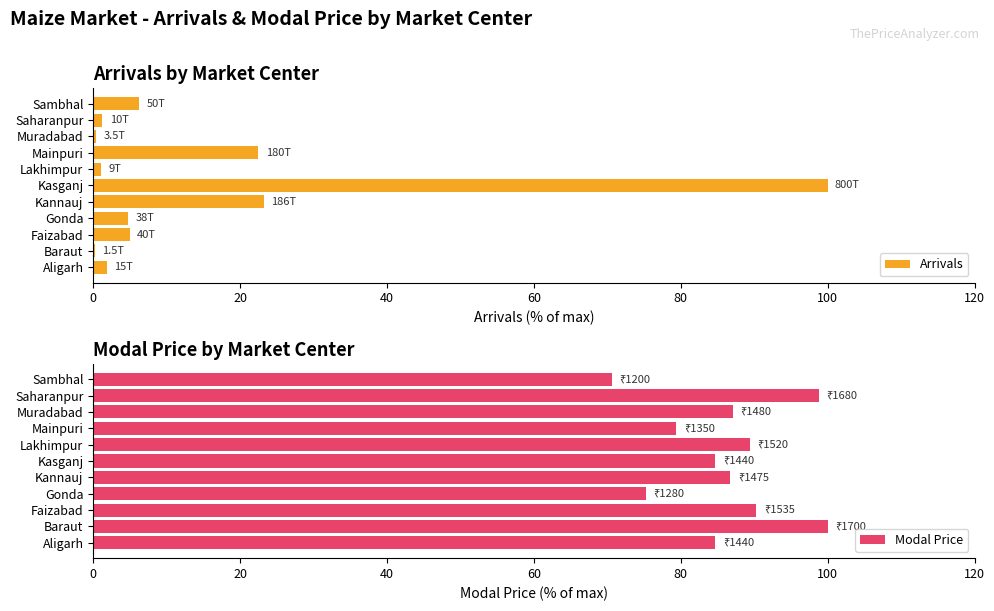

What is the maximum value for Arrivals?

100.0